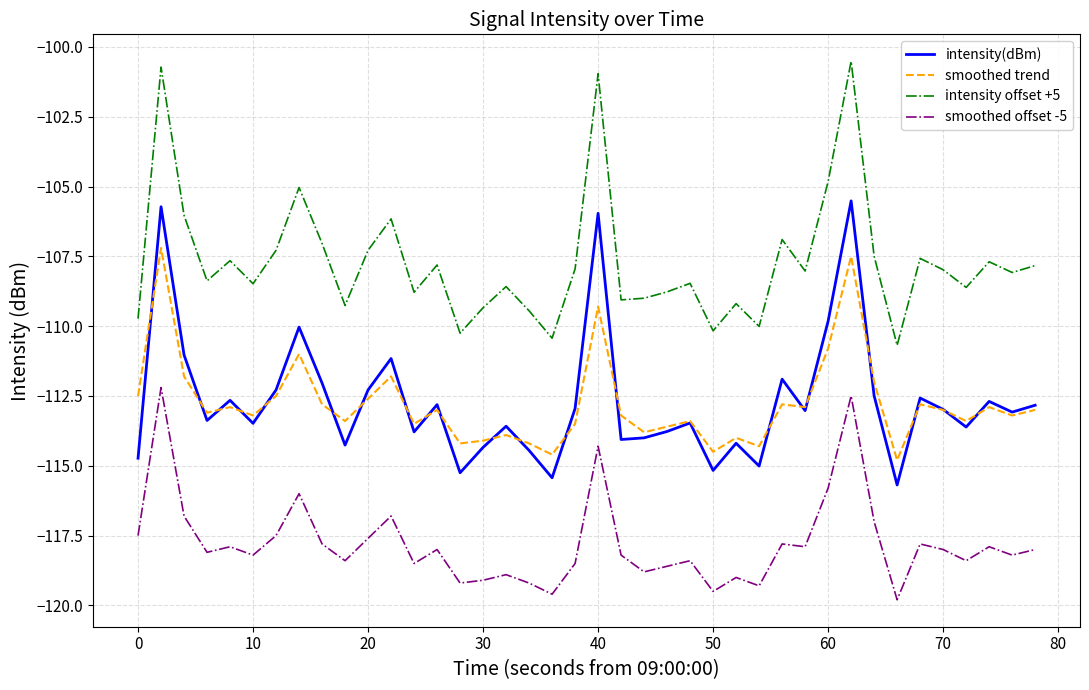

In intensity(dBm), how many points are lower than both neighbors (excluding endpoints)?

13